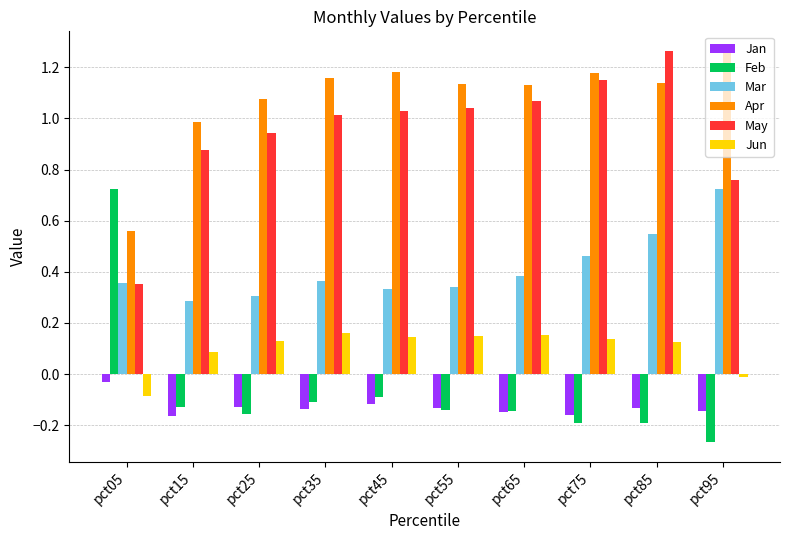

True or false: Jun has a value of 0.2 at pct45.

False